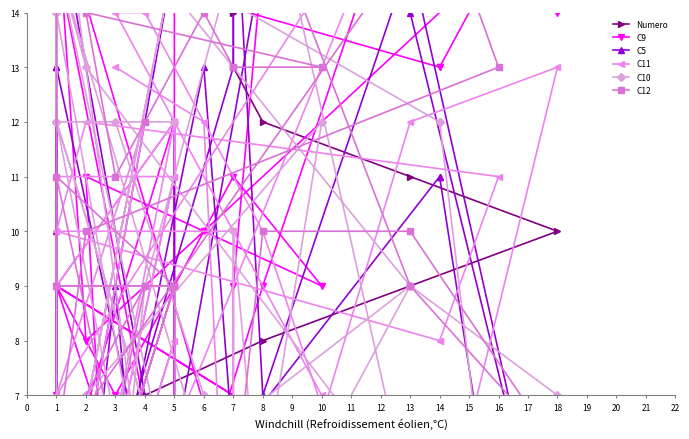

How many series are shown in this chart?

6